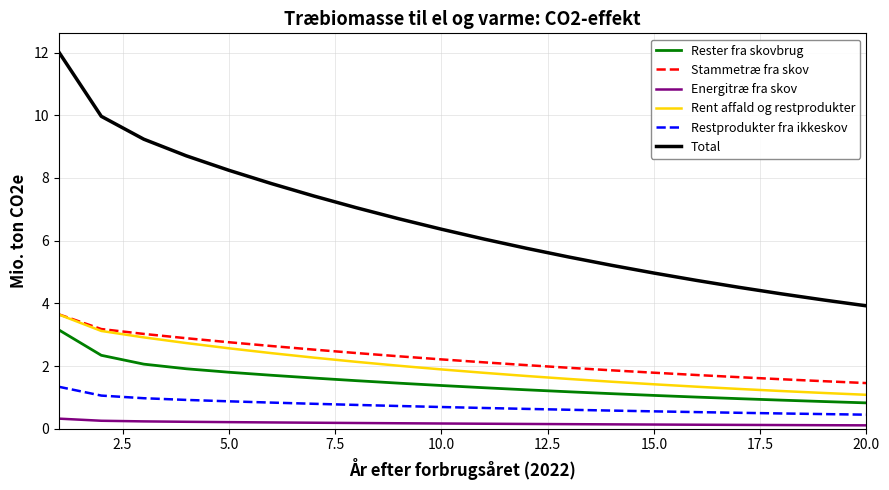

True or false: Restprodukter fra ikkeskov and Stammetræ fra skov cross at least once.

False